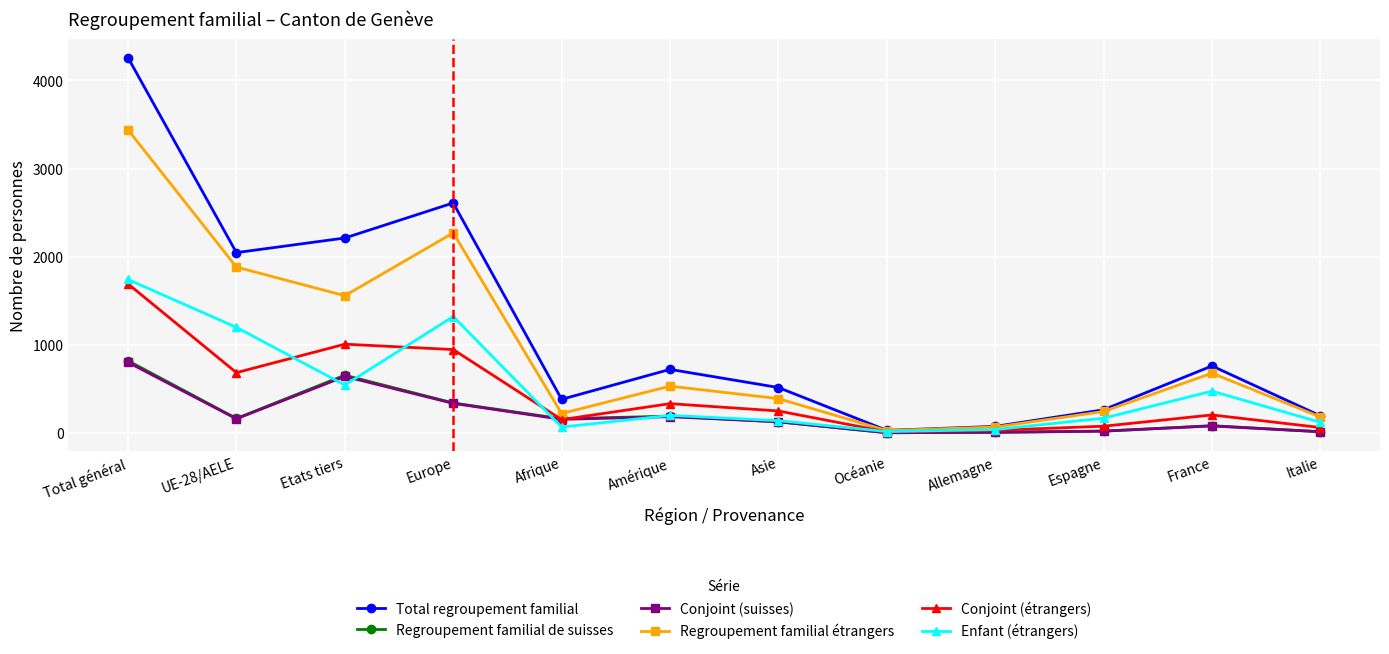

What is the value of the Conjoint (suisses) point at the 6th from the left?

184